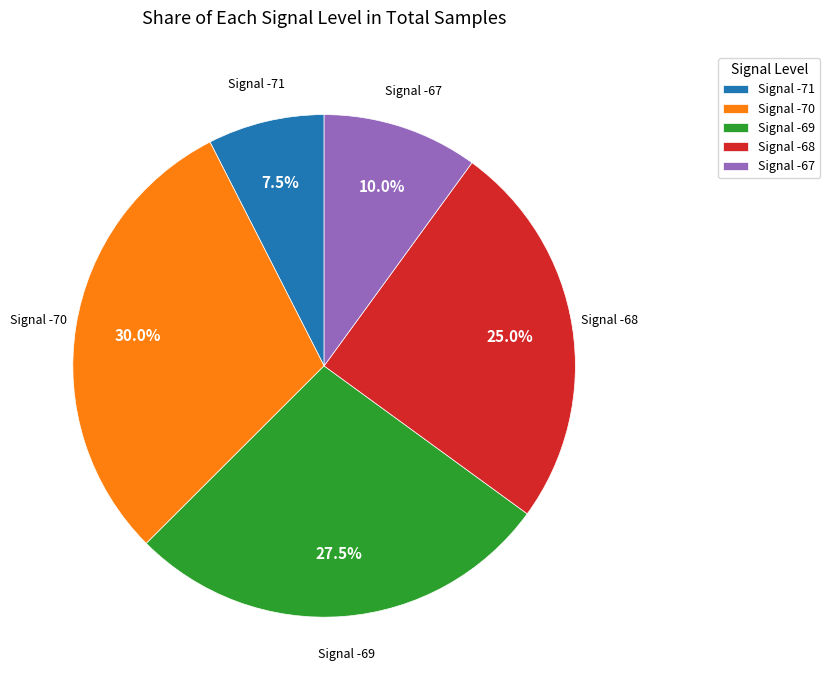

What is the ratio of the value at Signal -70 to the value at Signal -71?

4.0